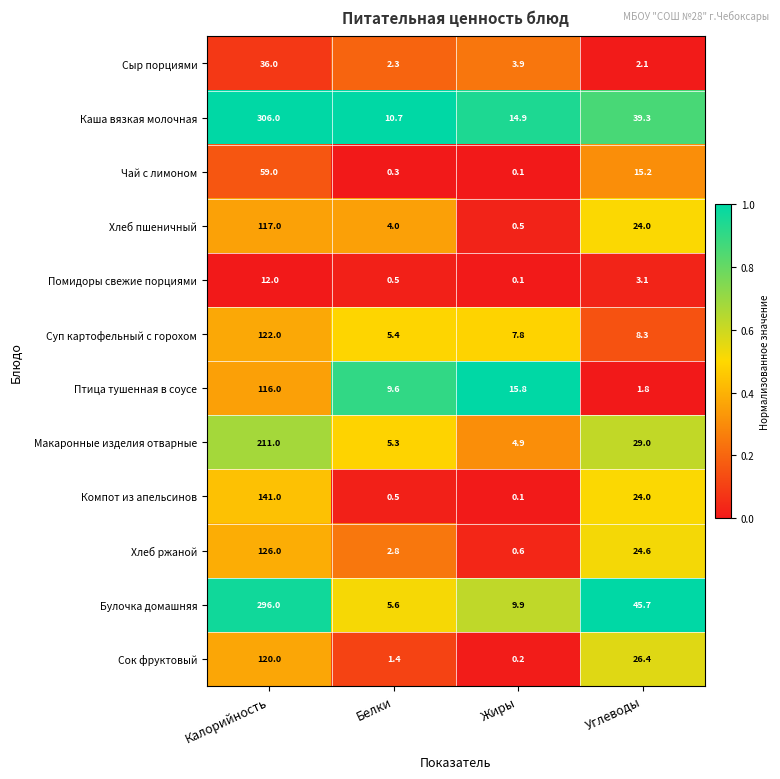

What is the difference between the maximum and minimum values in the Помидоры свежие порциями series?

11.9